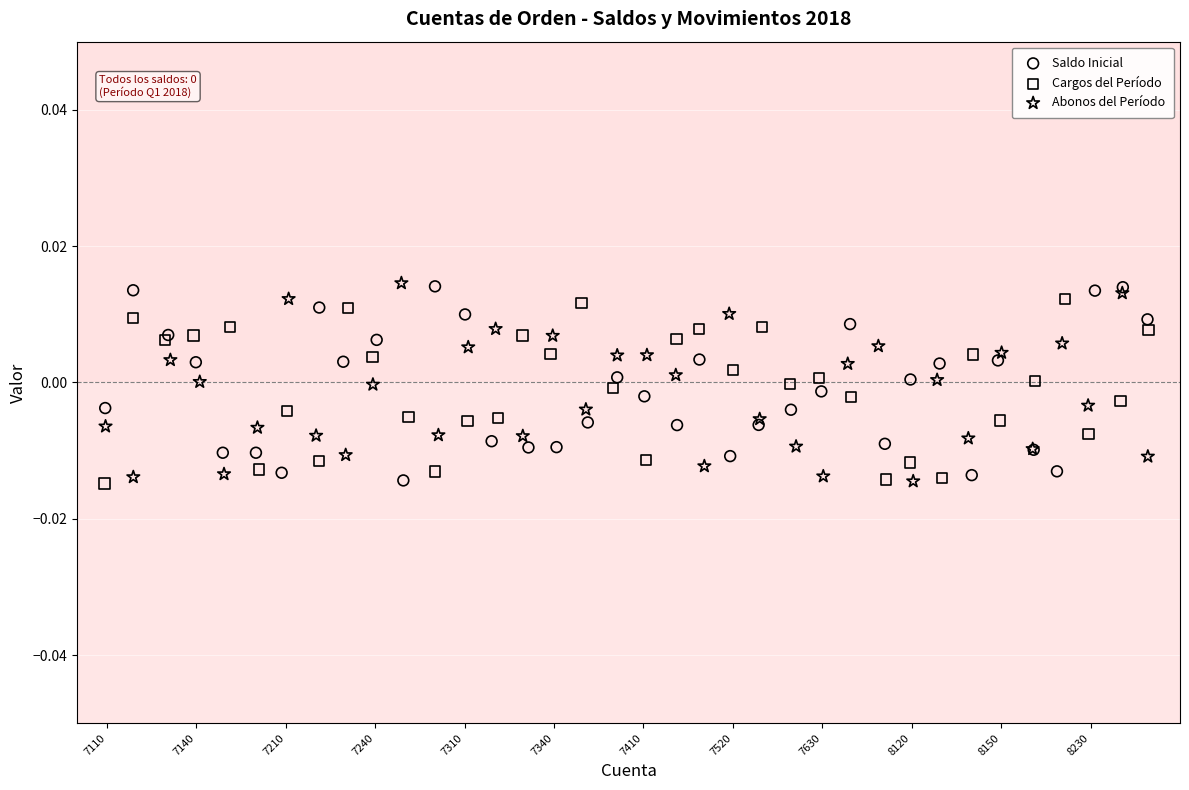

What are all the series names shown in the legend?

Saldo Inicial, Cargos del Período, Abonos del Período